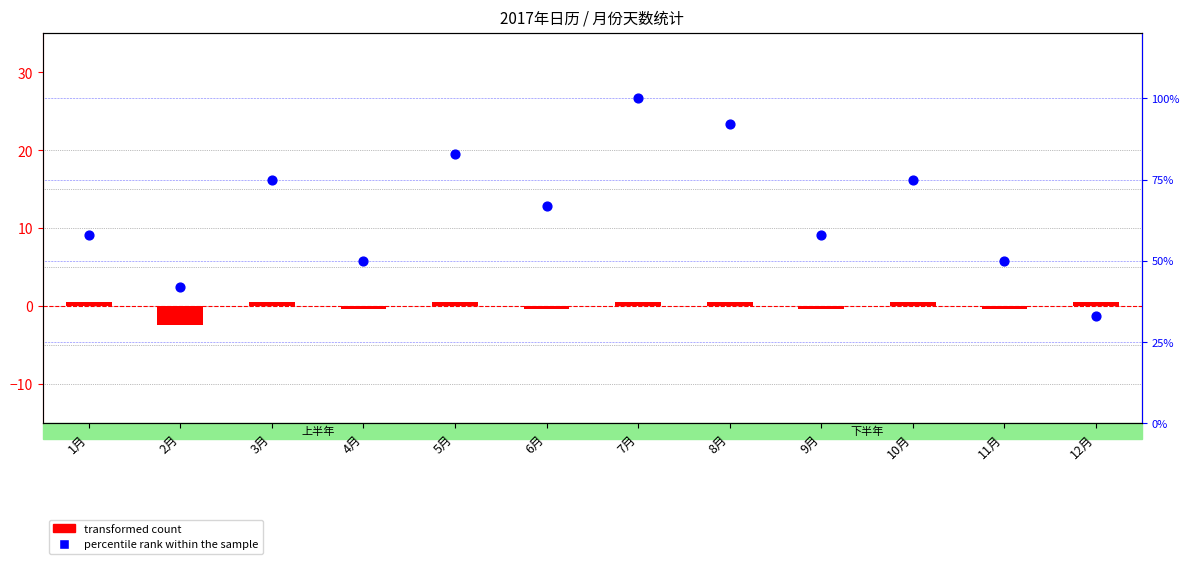

What is the total value across all series at 5月?

1.4